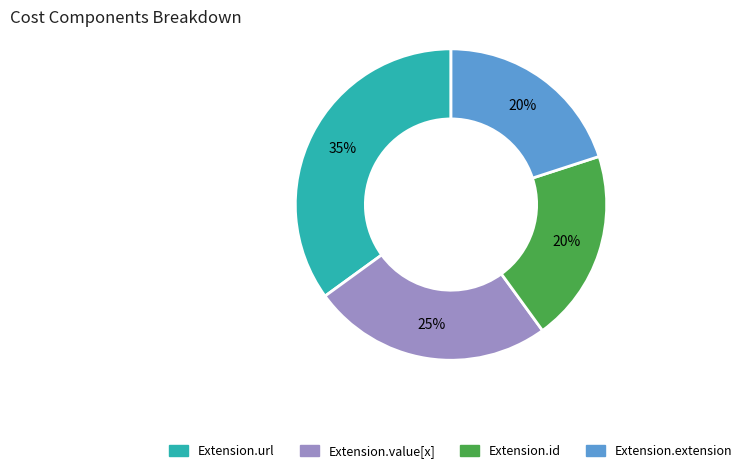

True or false: Extension.id accounts for 20% of the total.

True